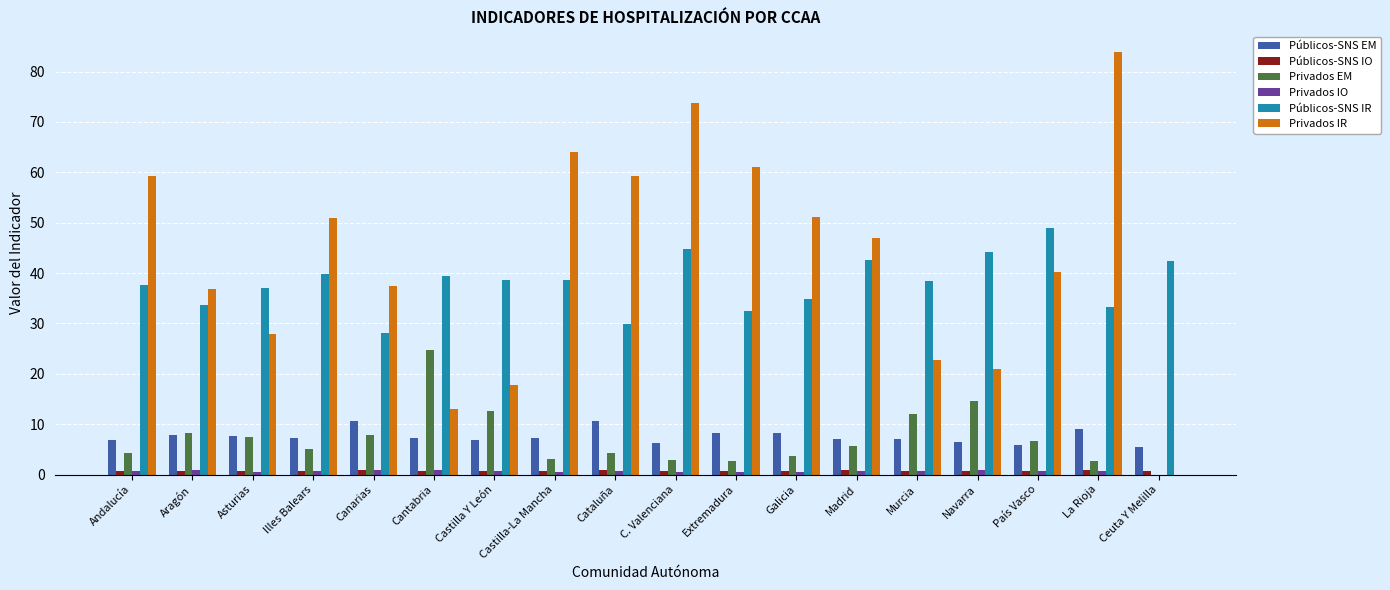

What is the sum of all Privados IR values?

767.3